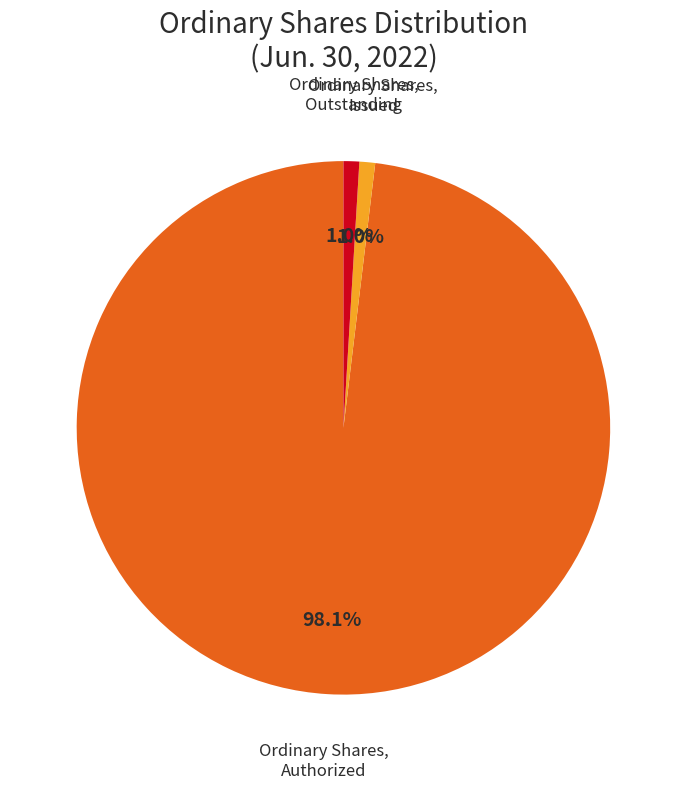

Does any single category account for the majority?

Yes